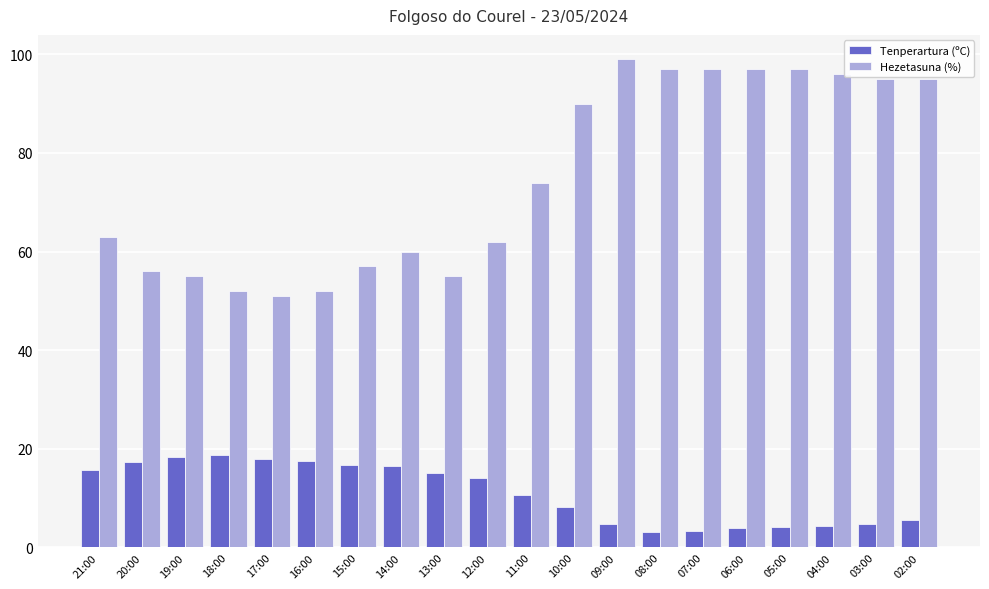

The Hezetasuna (%) series shows 97.0 at 06:00. True or false?

True